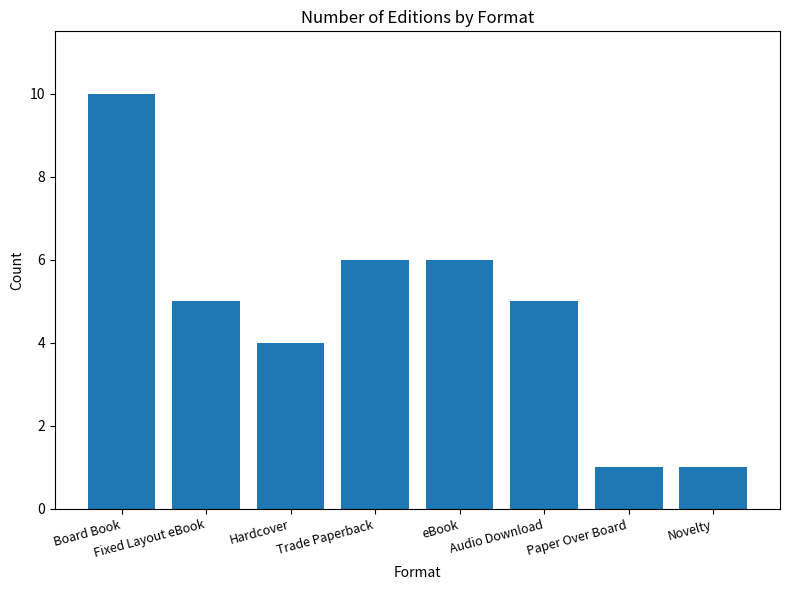

Does the chart contain any negative values?

No